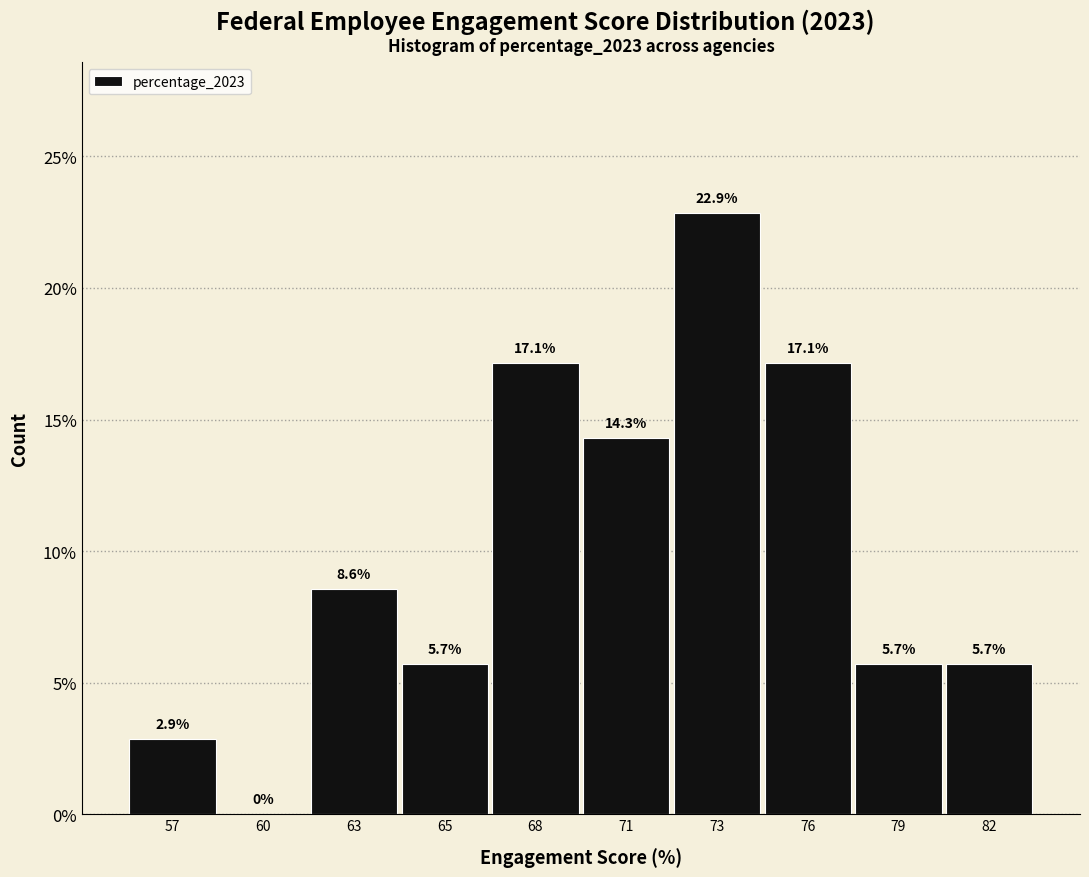

Reading left to right, what are all the values shown in this chart?

57=2.9	60=0.0	63=8.6	65=5.7	68=17.1	71=14.3	73=22.9	76=17.1	79=5.7	82=5.7